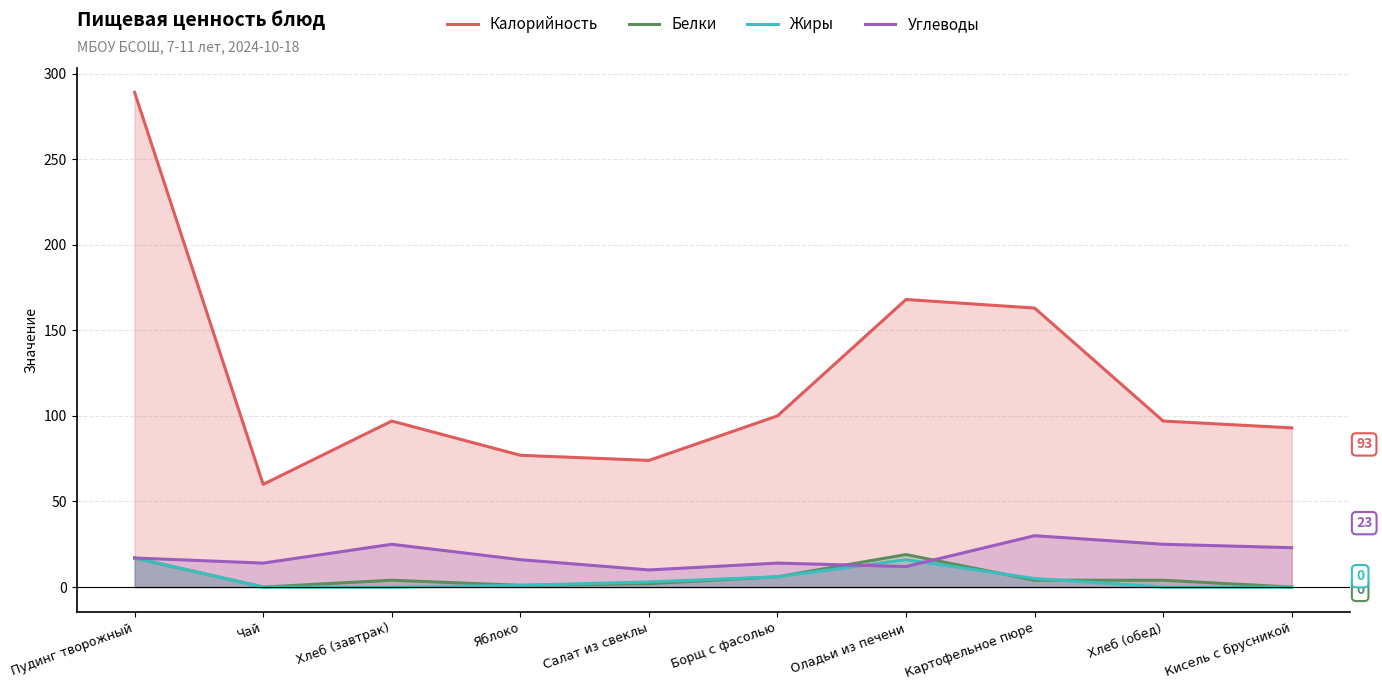

Between Картофельное пюре and Пудинг творожный, which is larger?

Пудинг творожный